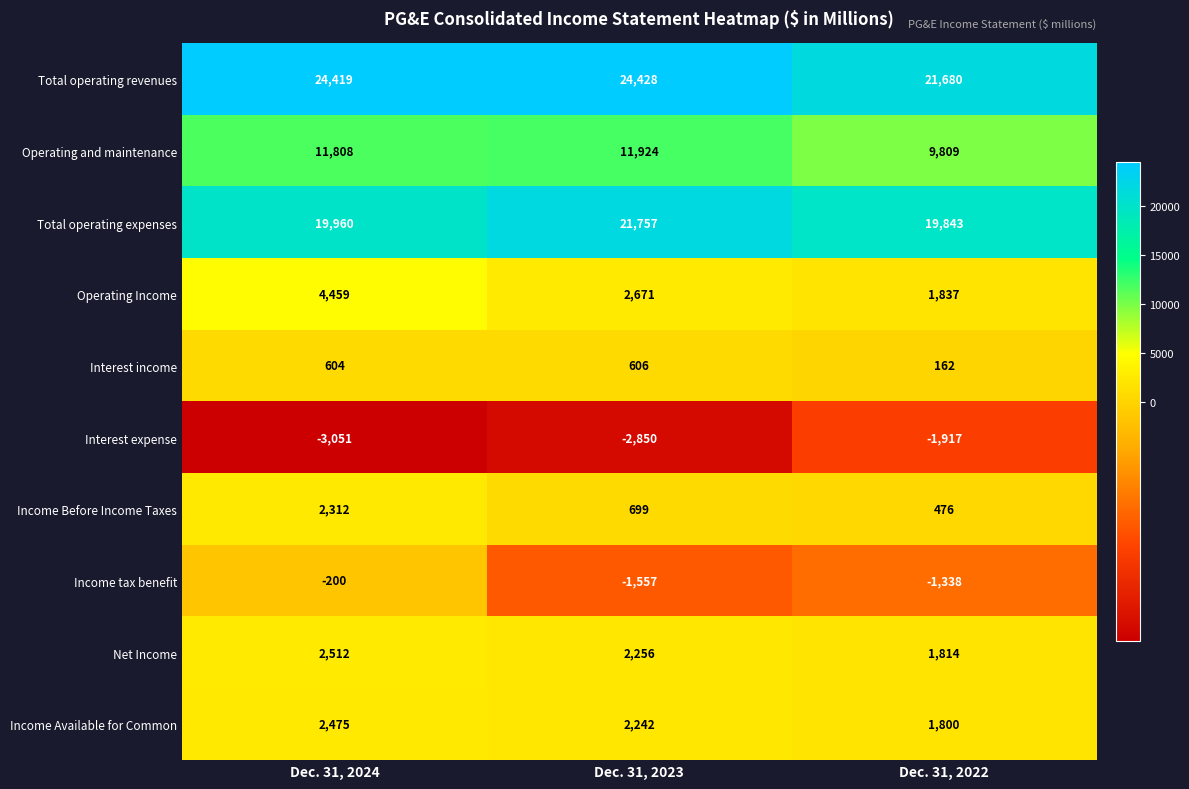

Reading right to left, extract all data points from this chart.

Total operating revenues: Dec. 31, 2022=21680	Dec. 31, 2023=24428	Dec. 31, 2024=24419
Operating and maintenance: Dec. 31, 2022=9809	Dec. 31, 2023=11924	Dec. 31, 2024=11808
Total operating expenses: Dec. 31, 2022=19843	Dec. 31, 2023=21757	Dec. 31, 2024=19960
Operating Income: Dec. 31, 2022=1837	Dec. 31, 2023=2671	Dec. 31, 2024=4459
Interest income: Dec. 31, 2022=162	Dec. 31, 2023=606	Dec. 31, 2024=604
Interest expense: Dec. 31, 2022=-1917	Dec. 31, 2023=-2850	Dec. 31, 2024=-3051
Income Before Income Taxes: Dec. 31, 2022=476	Dec. 31, 2023=699	Dec. 31, 2024=2312
Income tax benefit: Dec. 31, 2022=-1338	Dec. 31, 2023=-1557	Dec. 31, 2024=-200
Net Income: Dec. 31, 2022=1814	Dec. 31, 2023=2256	Dec. 31, 2024=2512
Income Available for Common: Dec. 31, 2022=1800	Dec. 31, 2023=2242	Dec. 31, 2024=2475